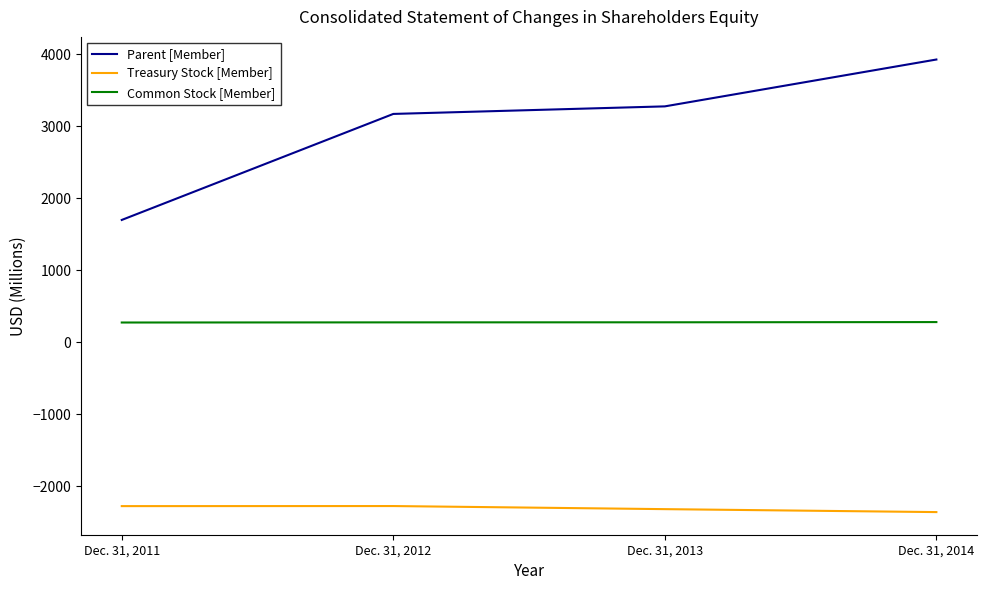

Between Dec. 31, 2013 and Dec. 31, 2014, which series saw the biggest shift?

Parent [Member]